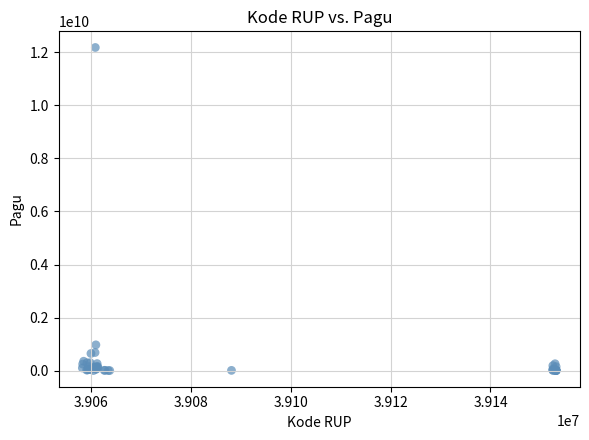

What Y value in the scatter plot is closest to 6092566000?

971640000